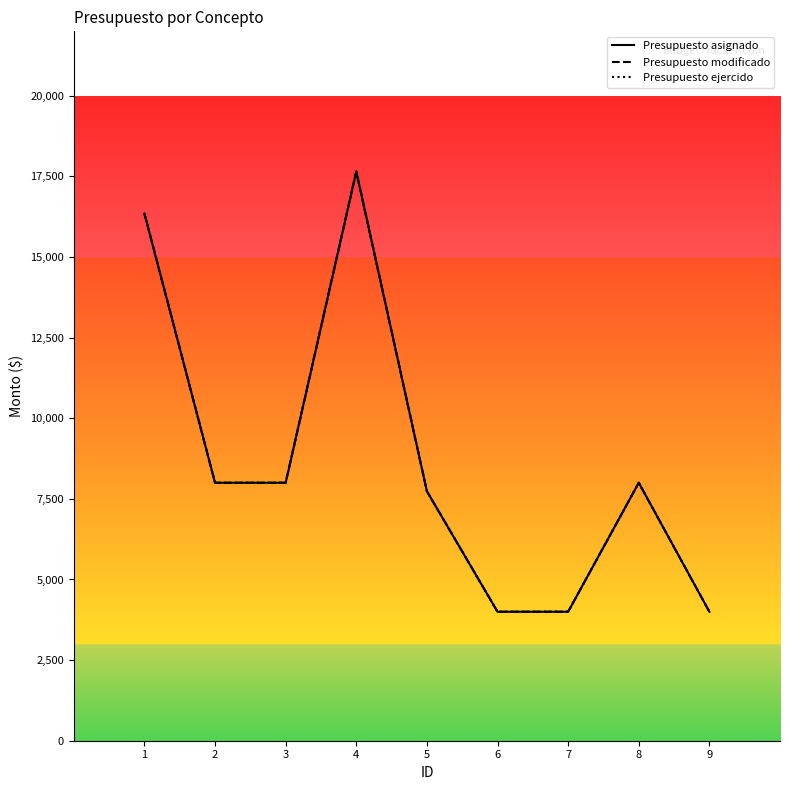

Which series changed the most between 3 and 9?

Presupuesto asignado